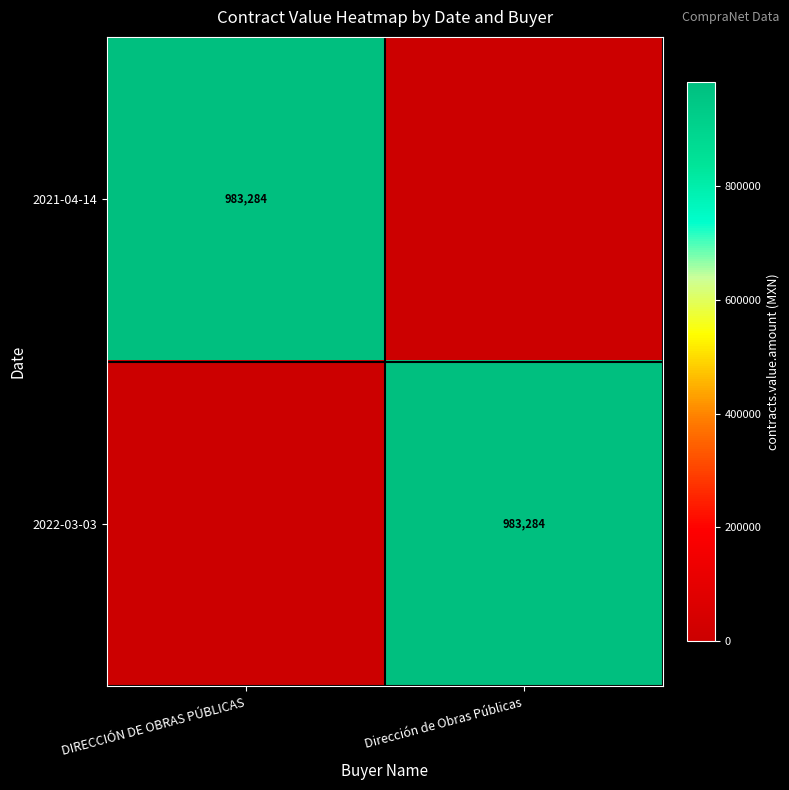

What is the difference between the 2021-04-14 values at Dirección de Obras Públicas and DIRECCIÓN DE OBRAS PÚBLICAS?

983283.6